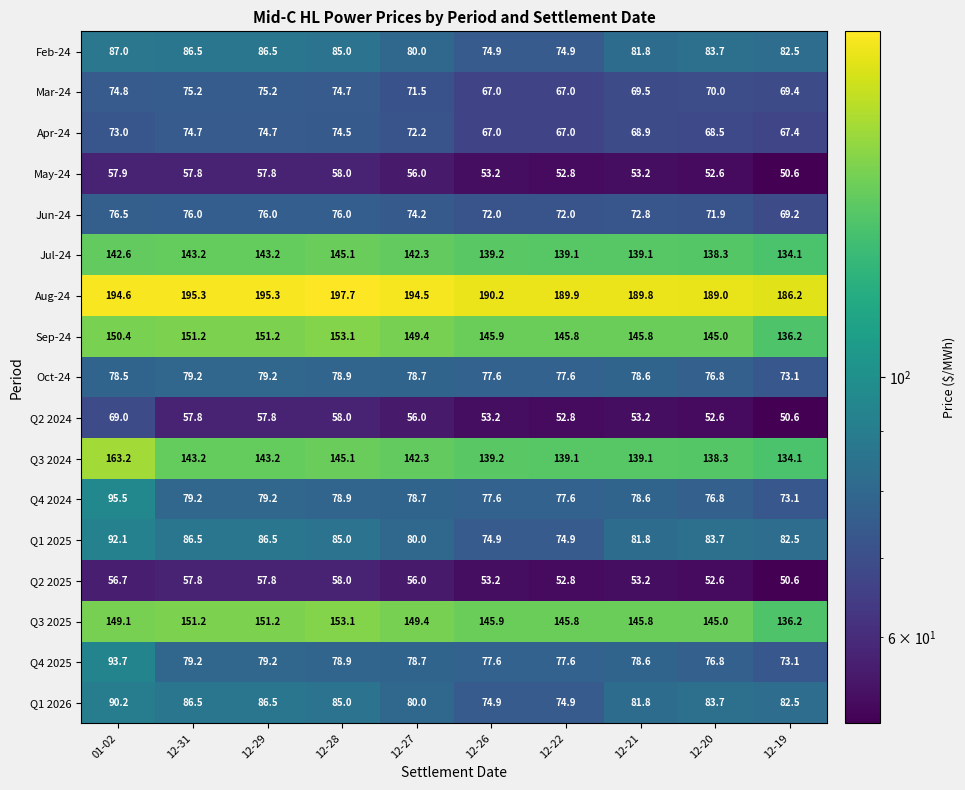

What is the difference between the Q1 2025 values at 12-29 and 12-26?

11.6